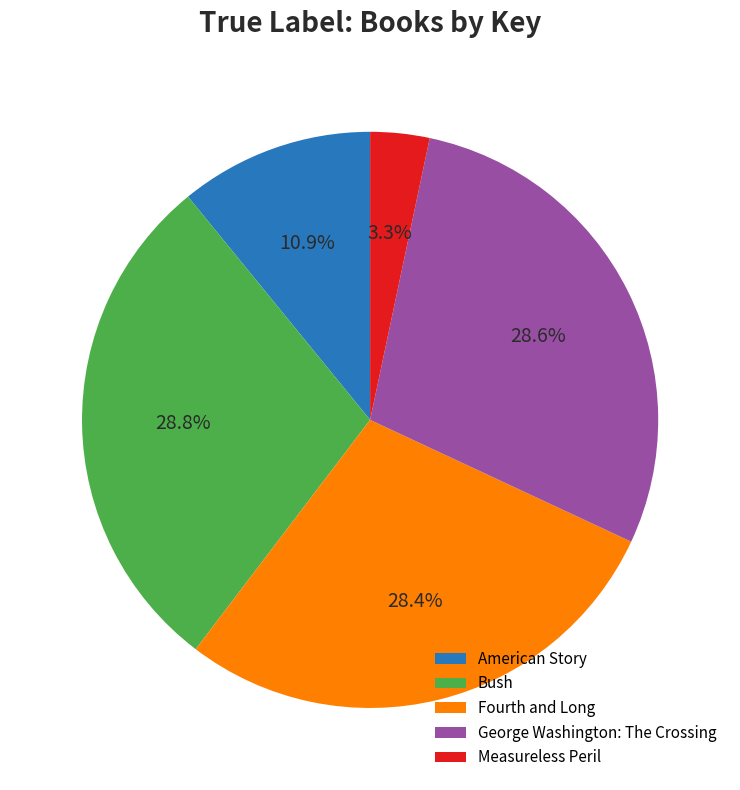

What is the ratio of the value at Bush to the value at Measureless Peril?

8.7